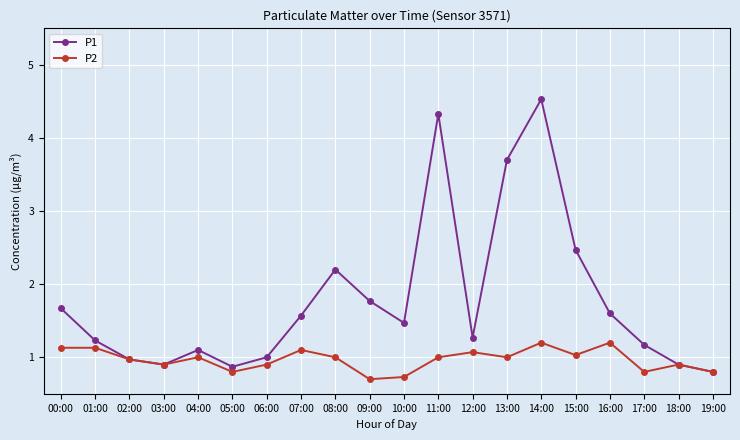

The value of P2 at 05:00 is 0.8. True or false?

True